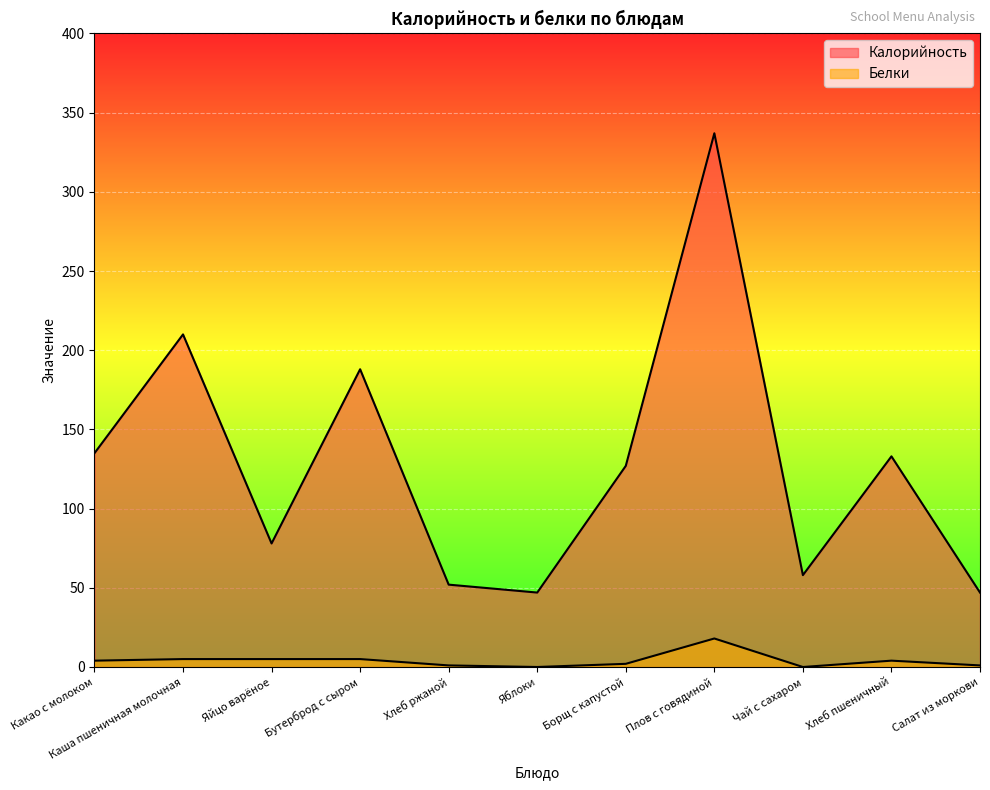

Reading left to right, what are all the values shown in this chart?

Калорийность: 135	210	78	188	52	47	127	337	58	133	47
Белки: 4	5	5	5	1	0	2	18	0	4	1